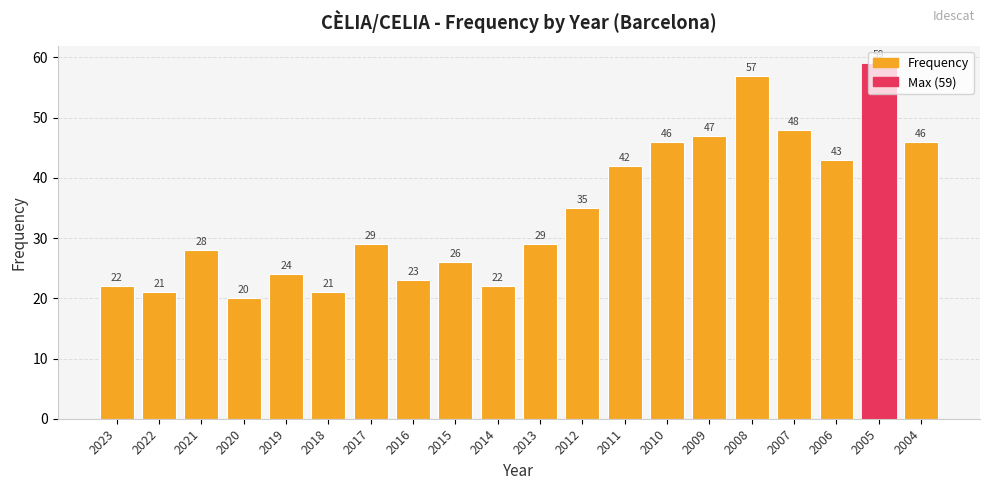

What is the approximate value at 2011, to the nearest 10?

40